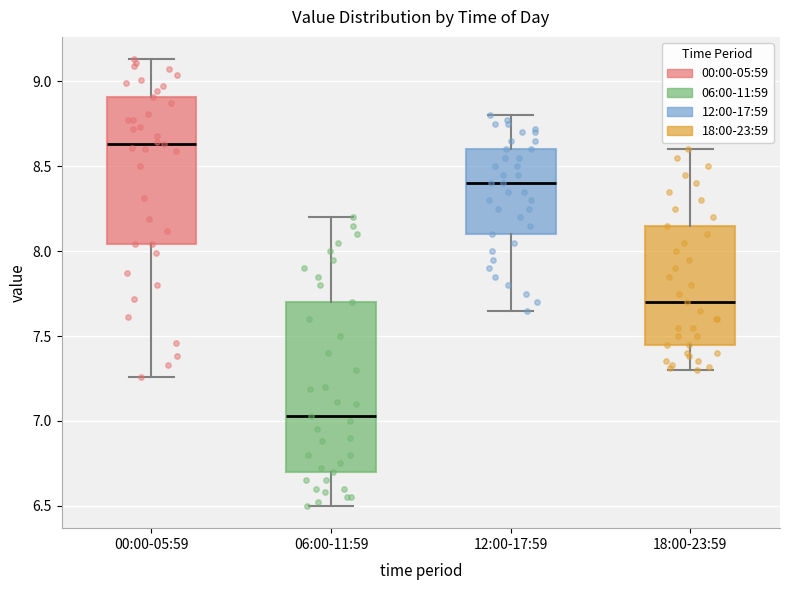

Where does the median line of the box for 18:00-23:59 sit on the y-axis? The values are not printed on the chart, so give them approximately, as read against the axis.

7.70